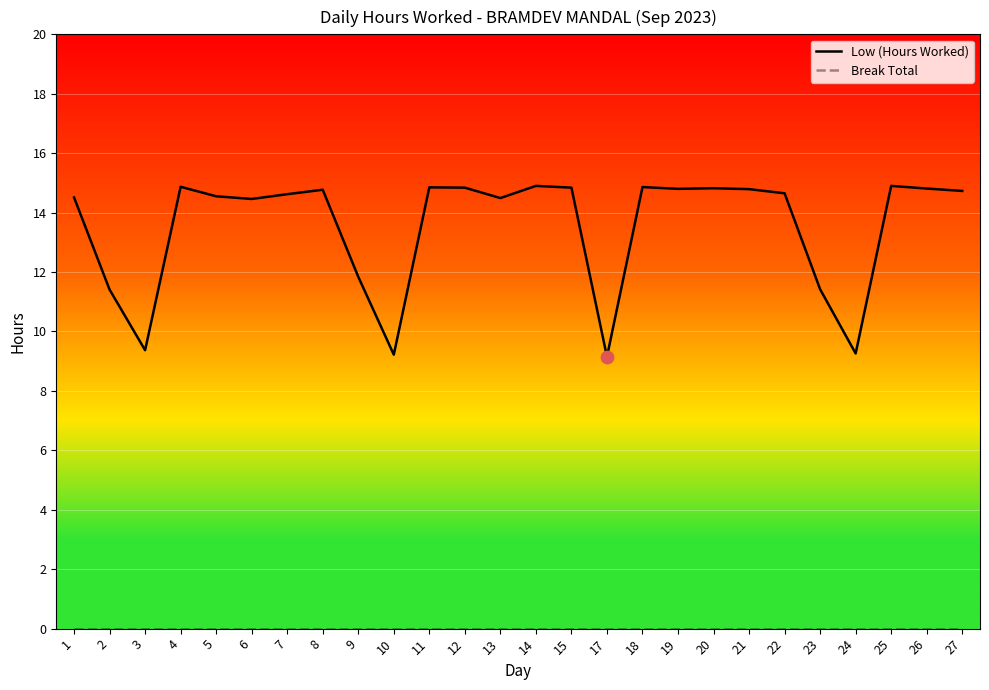

What is the difference between the highest and lowest values at 2?

11.4